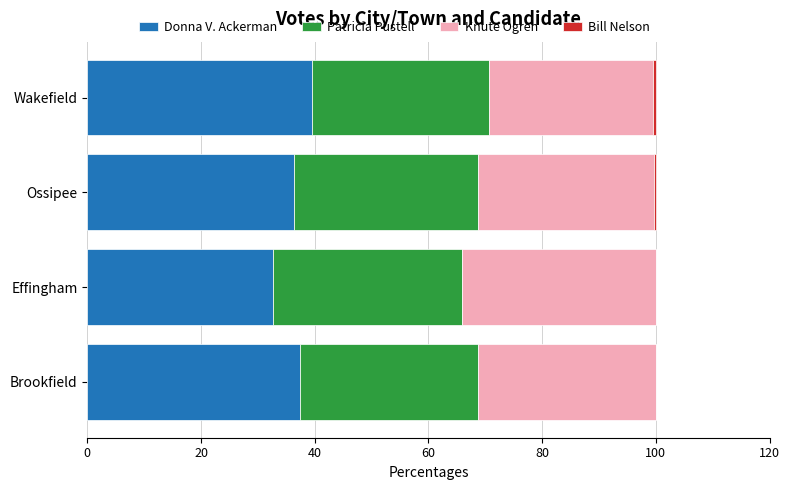

Is it true that Donna V. Ackerman equals 54.7 at Effingham?

False